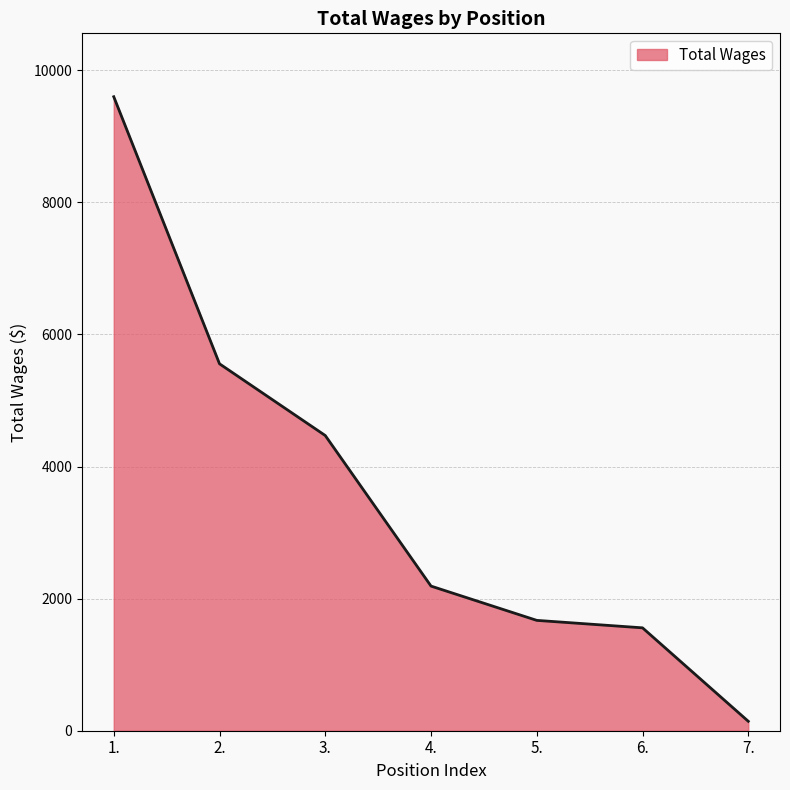

True or false: the data shows 5556 at 2..

True